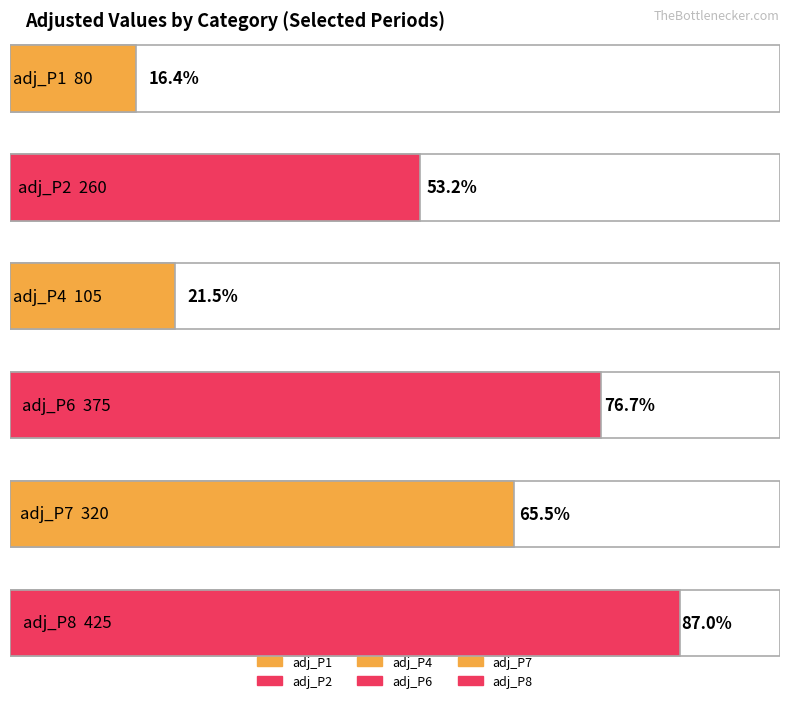

At how many categories does at least one series exceed 80?

5